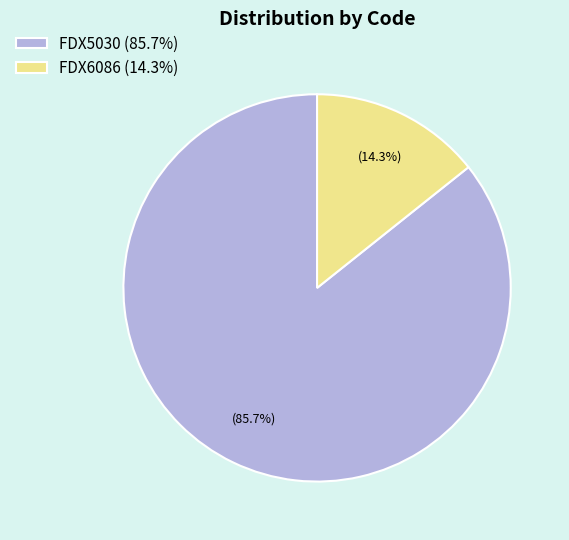

How much of the chart is everything except FDX5030?

14.3%